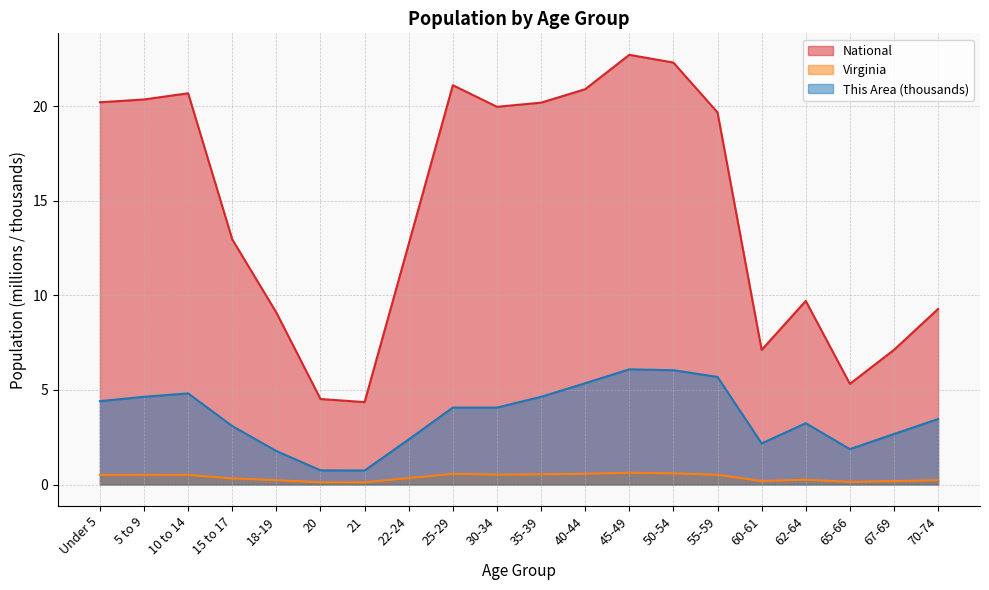

Reading right to left, list all the values displayed in this chart.

This Area: 70-74=3.5	67-69=2.7	65-66=1.9	62-64=3.2	60-61=2.2	55-59=5.7	50-54=6.0	45-49=6.1	40-44=5.4	35-39=4.6	30-34=4.1	25-29=4.1	22-24=2.4	21=0.7	20=0.7	18-19=1.8	15 to 17=3.1	10 to 14=4.8	5 to 9=4.6	Under 5=4.4
Virginia: 70-74=0.2	67-69=0.2	65-66=0.1	62-64=0.3	60-61=0.2	55-59=0.5	50-54=0.6	45-49=0.6	40-44=0.6	35-39=0.5	30-34=0.5	25-29=0.6	22-24=0.3	21=0.1	20=0.1	18-19=0.2	15 to 17=0.3	10 to 14=0.5	5 to 9=0.5	Under 5=0.5
National: 70-74=9.3	67-69=7.1	65-66=5.3	62-64=9.7	60-61=7.1	55-59=19.7	50-54=22.3	45-49=22.7	40-44=20.9	35-39=20.2	30-34=20.0	25-29=21.1	22-24=12.7	21=4.4	20=4.5	18-19=9.1	15 to 17=13.0	10 to 14=20.7	5 to 9=20.3	Under 5=20.2